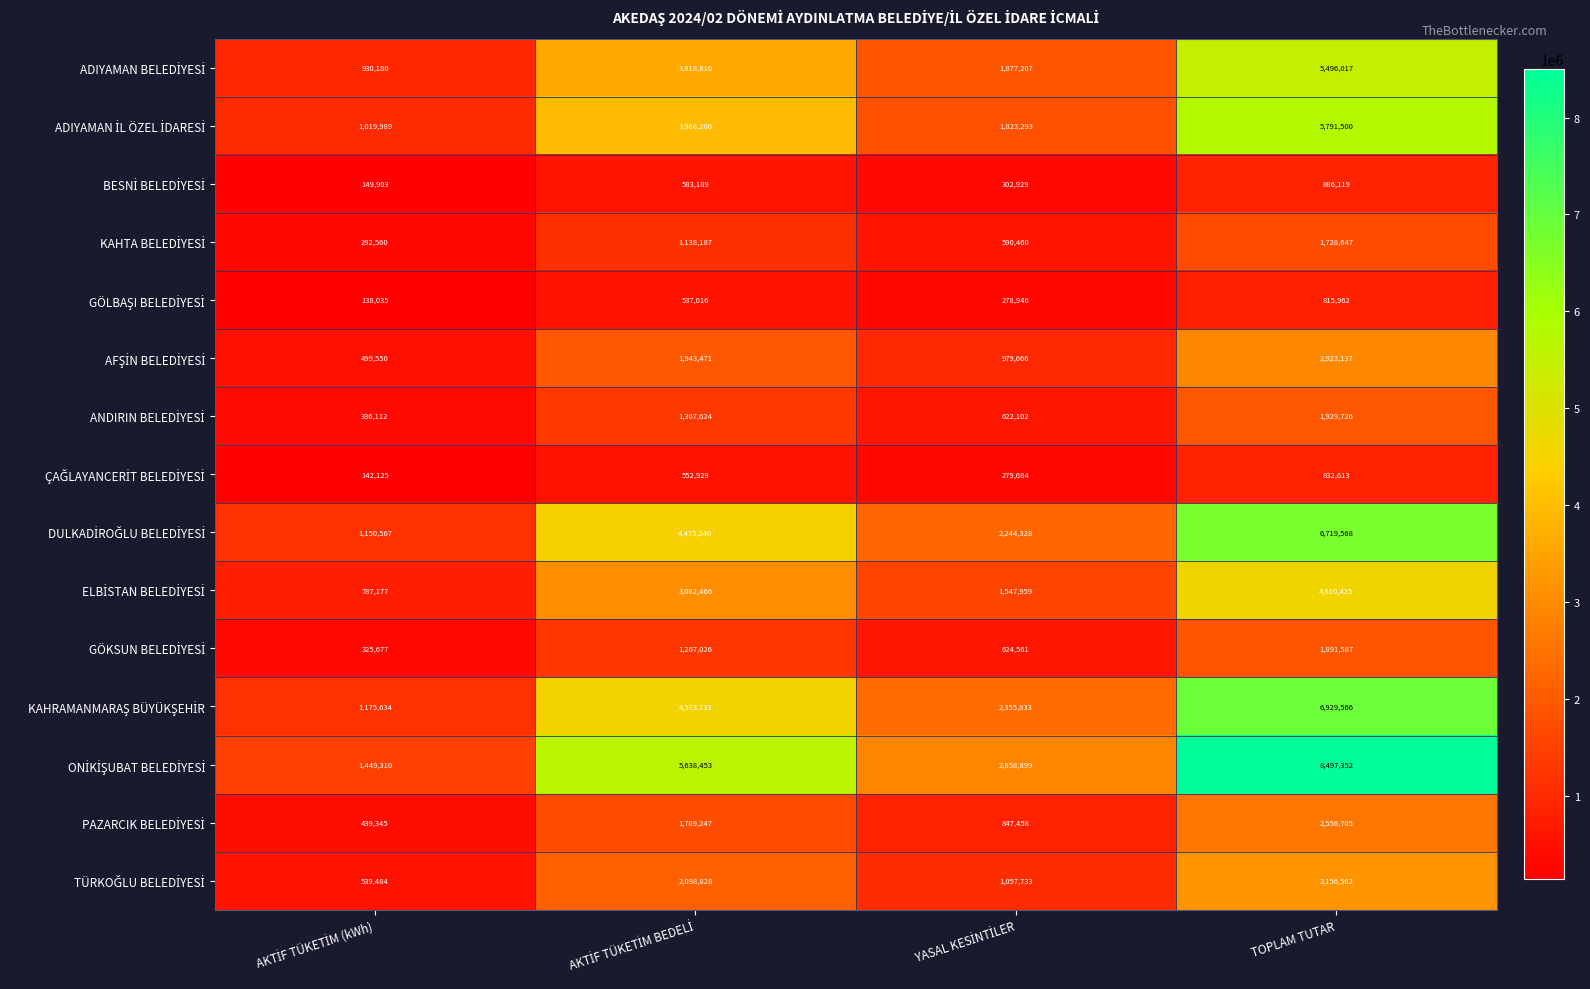

How many series are shown in this chart?

15